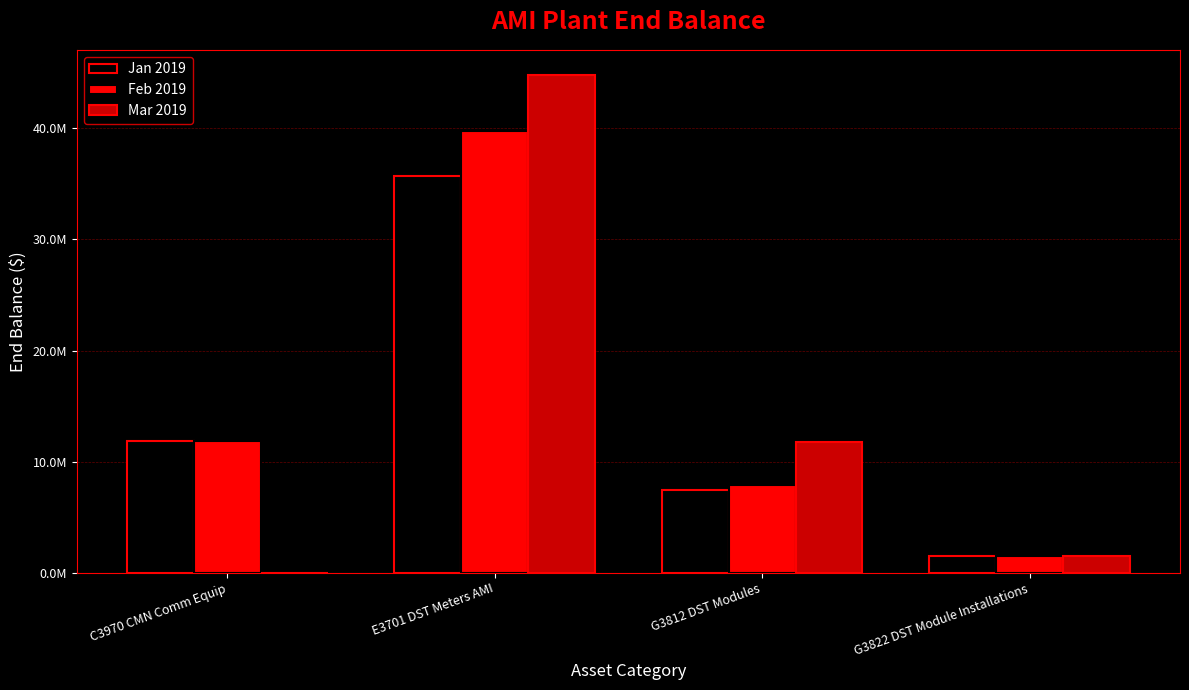

Are the bars grouped side by side (vs. stacked)?

Yes